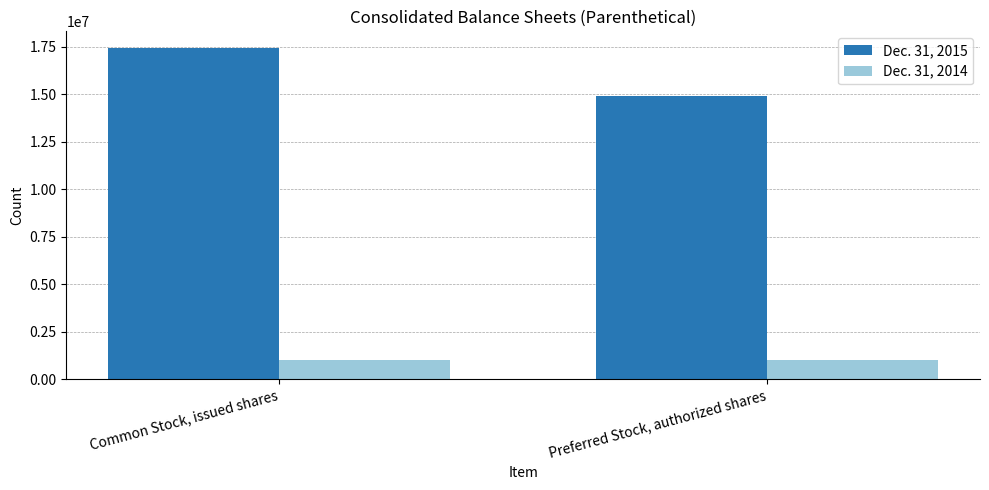

What is the sum of the Dec. 31, 2014 values at Common Stock, issued shares and Preferred Stock, authorized shares?

2000000